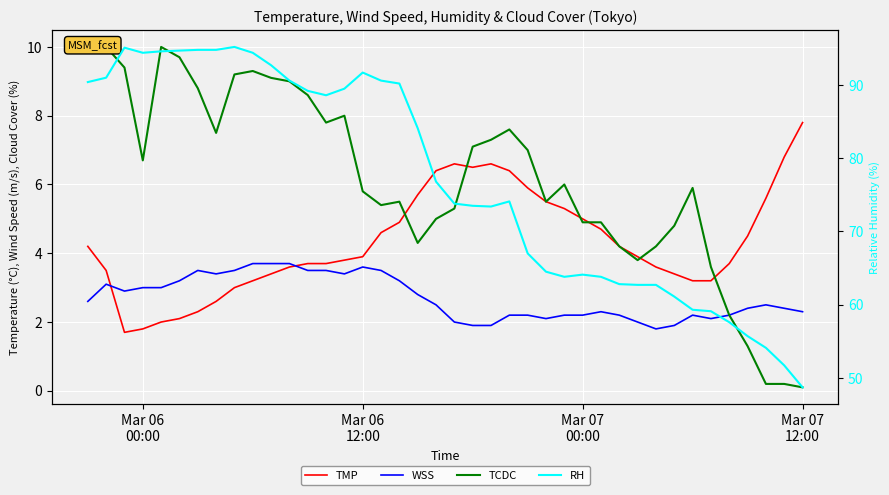

Is the value of WSS at 33 greater than the value of TCDC at 25?

No